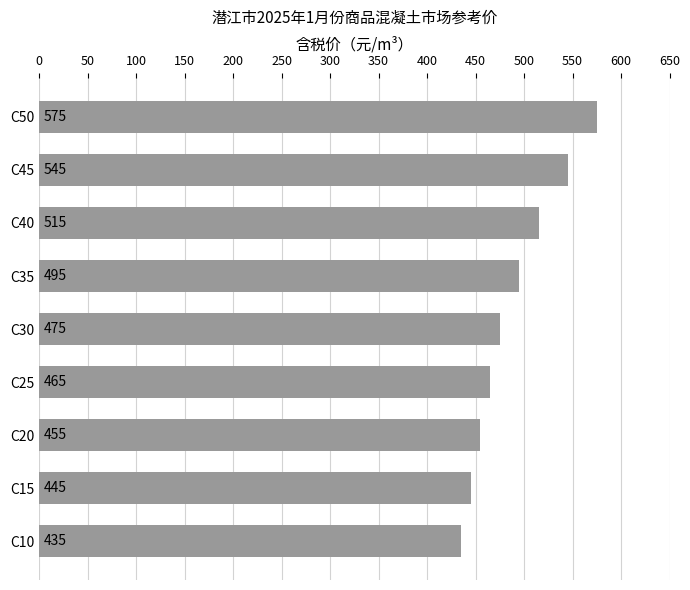

What is the maximum value shown in the chart?

575